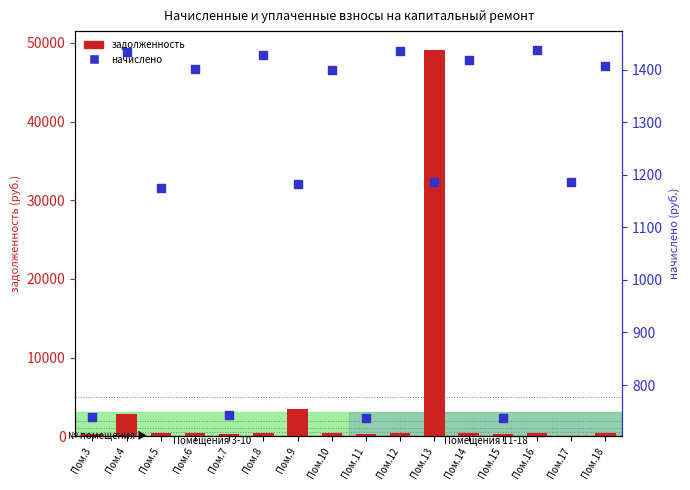

Which series contains the lowest Y value?

задолженность